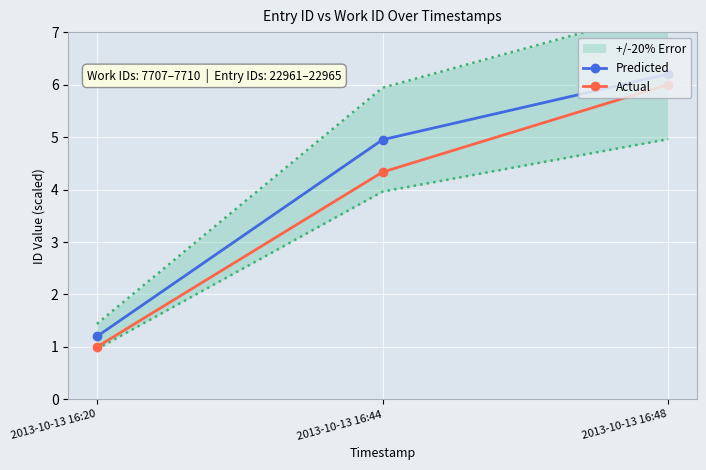

What are all the series names shown in the legend?

Predicted, Actual